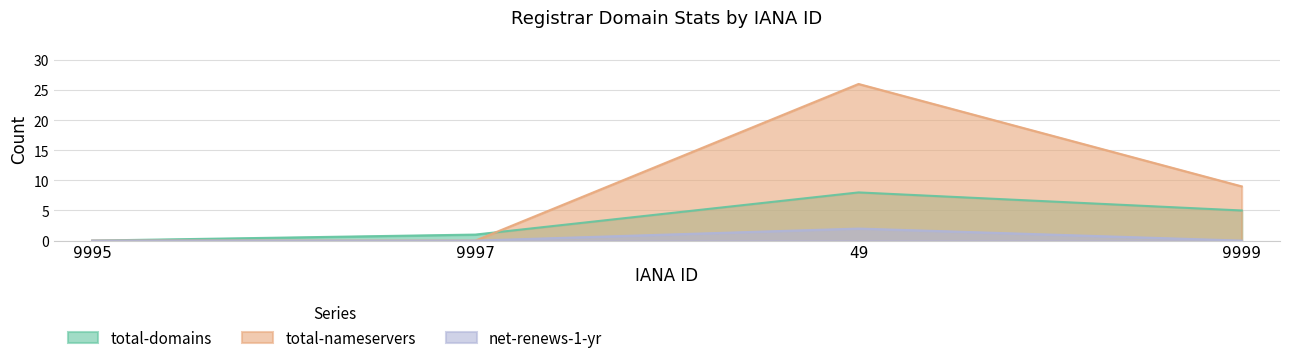

What are all the series names shown in the legend?

total-domains, total-nameservers, net-renews-1-yr